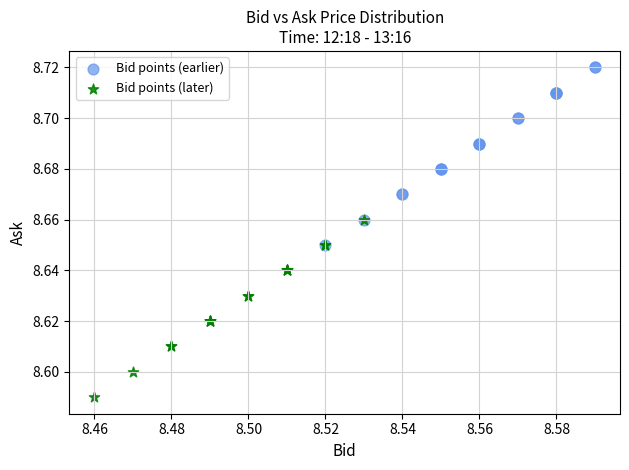

Which series reaches the maximum Y coordinate?

Bid points (earlier)